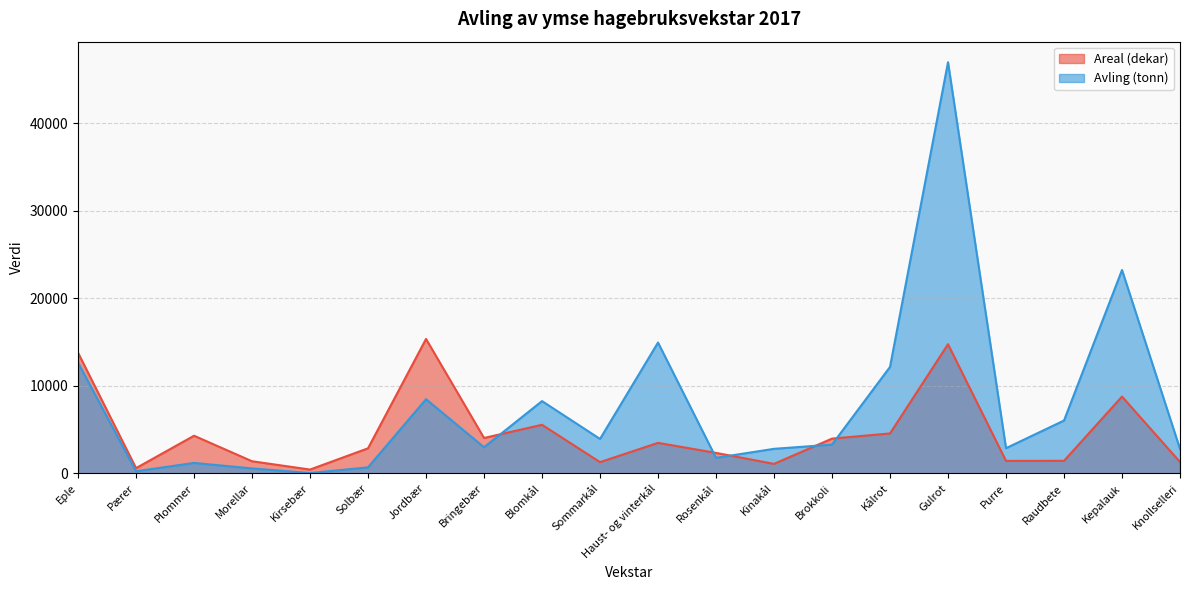

Rank the series at Blomkål from highest to lowest value.

Avling (tonn), Areal (dekar)